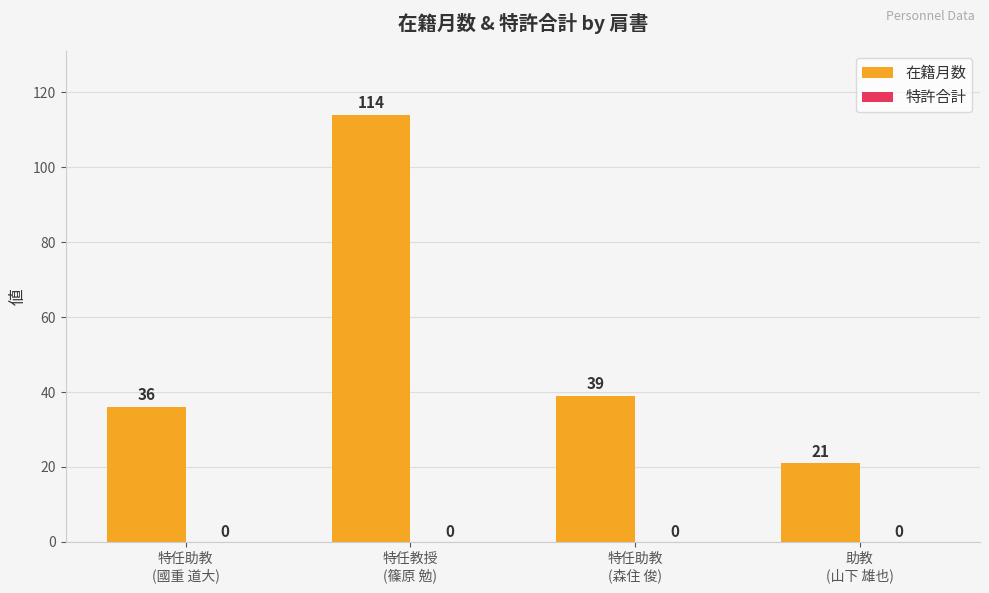

What is the greatest value displayed?

114